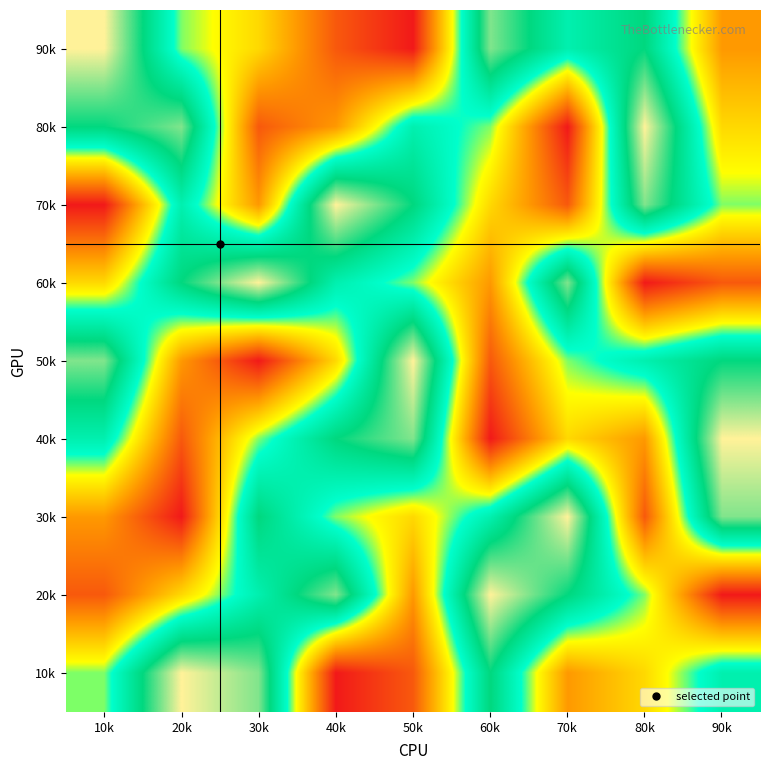

What is the spread (max minus min) of values at 90k?

8